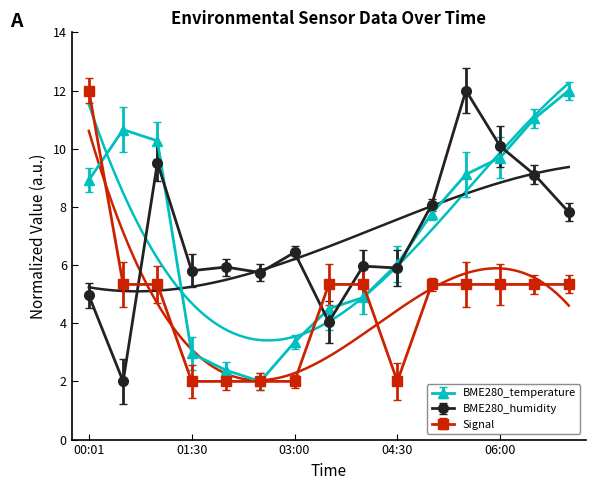

Which category has the lowest value in the BME280_temperature series?

02:30